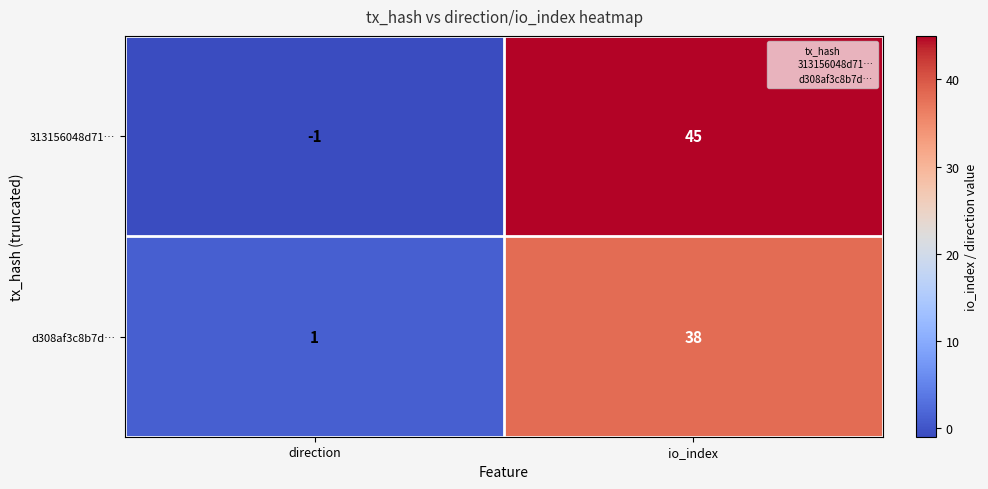

Which series has the largest total across all categories?

313156048d71…